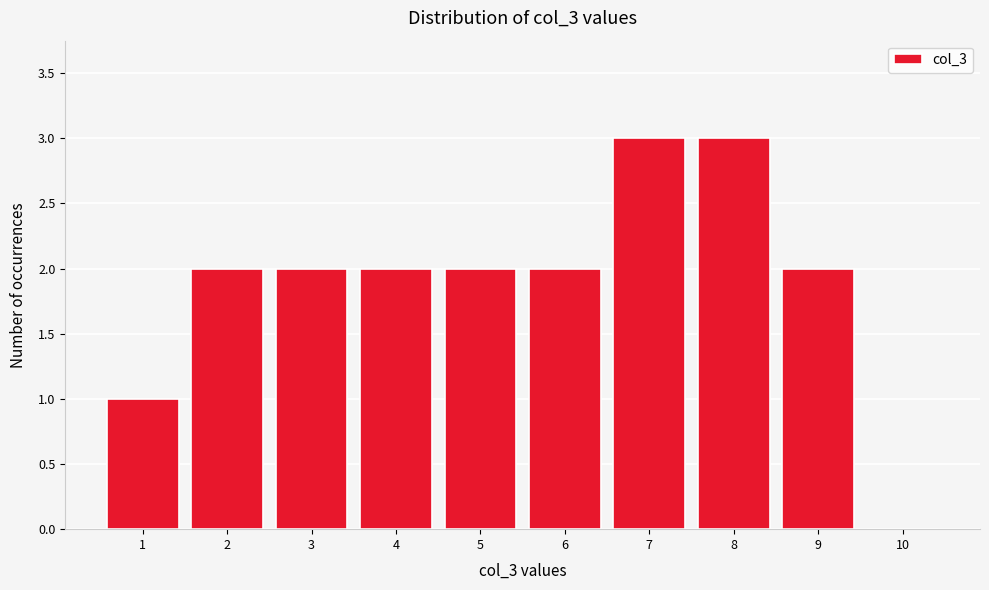

Reading left to right, transcribe this chart: for each bar, give the range it covers on the x-axis and its height. The values are not printed on the chart, so give them approximately, as read against the axis.

0.5 to 1.5: 1
1.5 to 2.5: 2
2.5 to 3.5: 2
3.5 to 4.5: 2
4.5 to 5.5: 2
5.5 to 6.5: 2
6.5 to 7.5: 3
7.5 to 8.5: 3
8.5 to 9.5: 2
9.5 to 10.5: 0